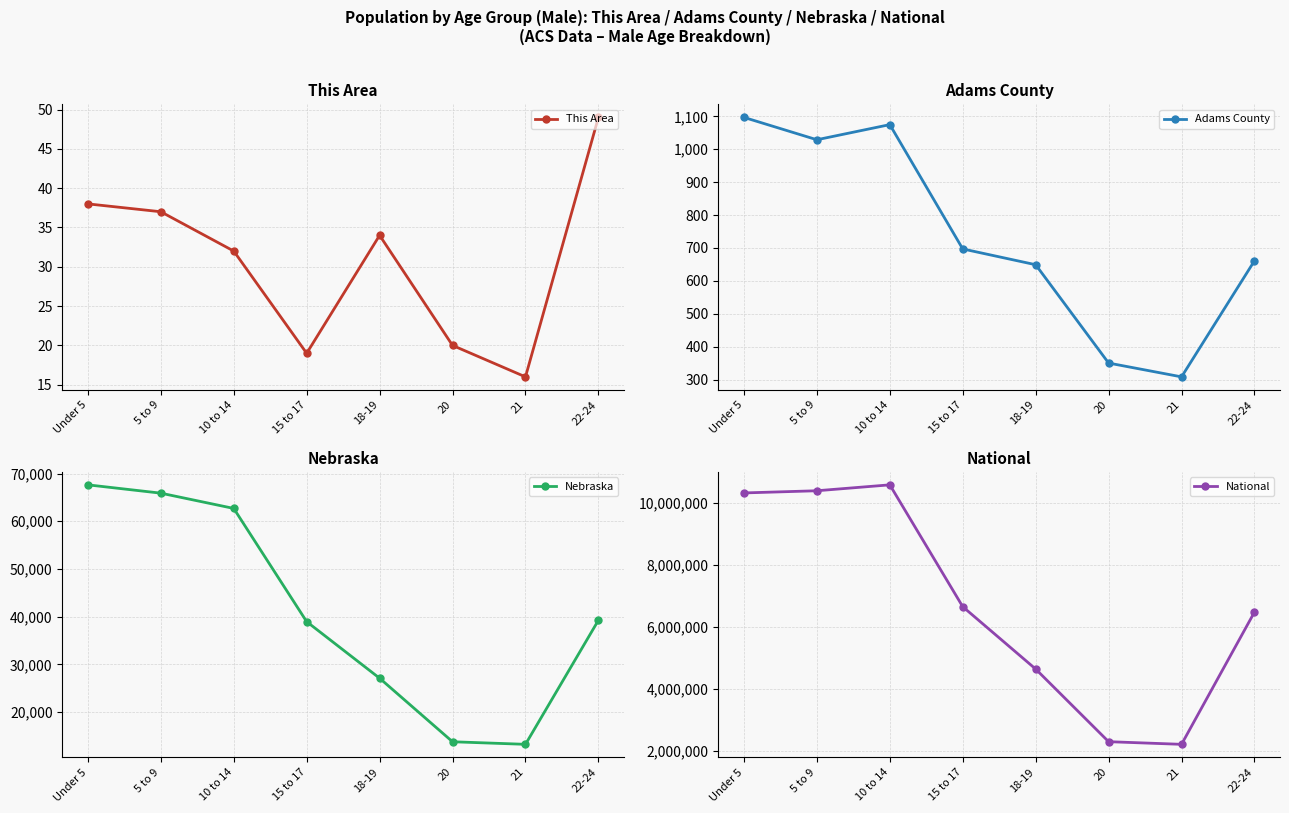

What is the label of the 3rd point from the left?

10 to 14